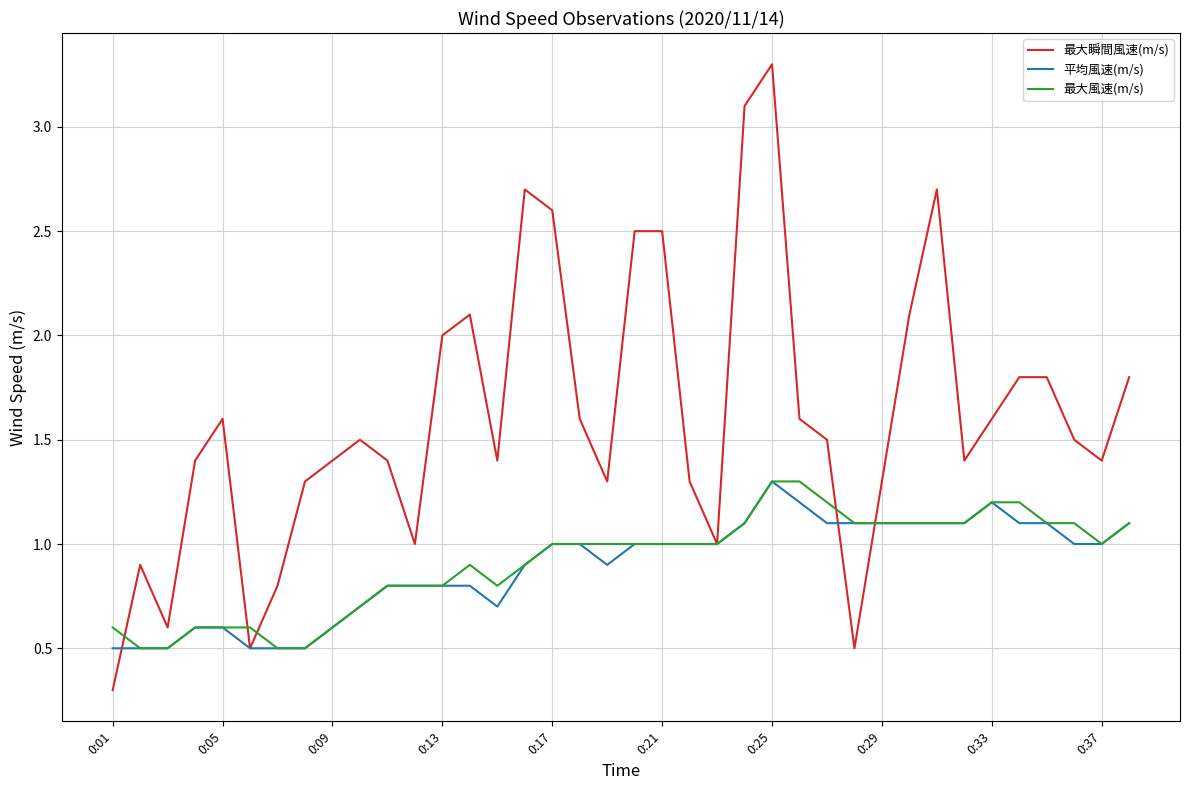

Which series has the largest total across all categories?

最大瞬間風速(m/s)